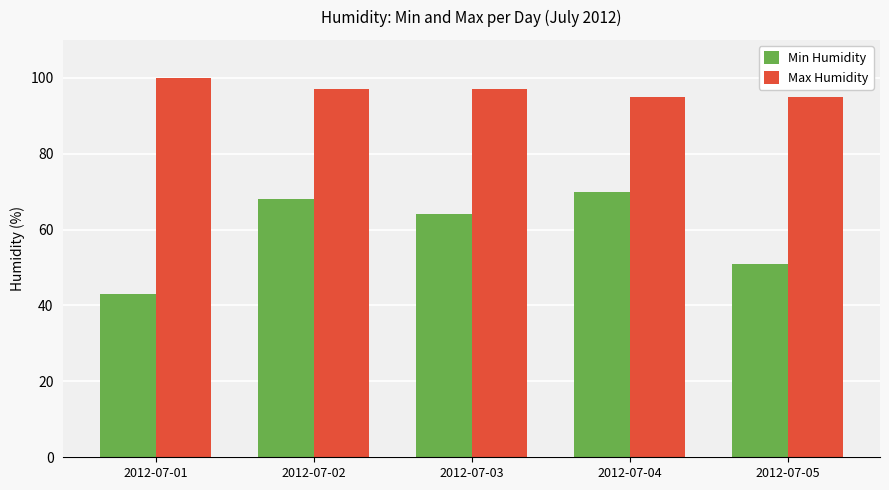

What is the spread (max minus min) of values at 2012-07-01?

57